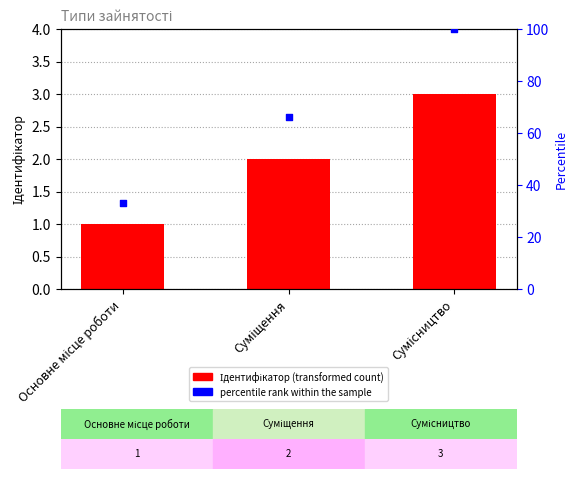

Which series has the largest Y range (max minus min)?

percentile rank within the sample